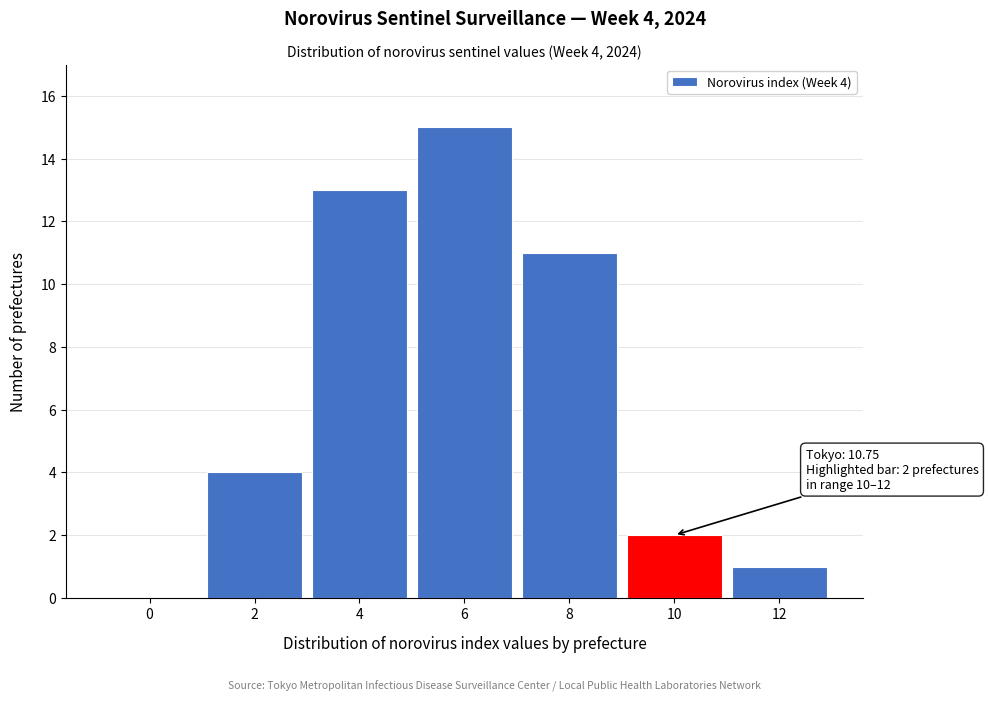

Reading right to left, what are all the values shown in this chart?

12=1	10=2	8=11	6=15	4=13	2=4	0=0